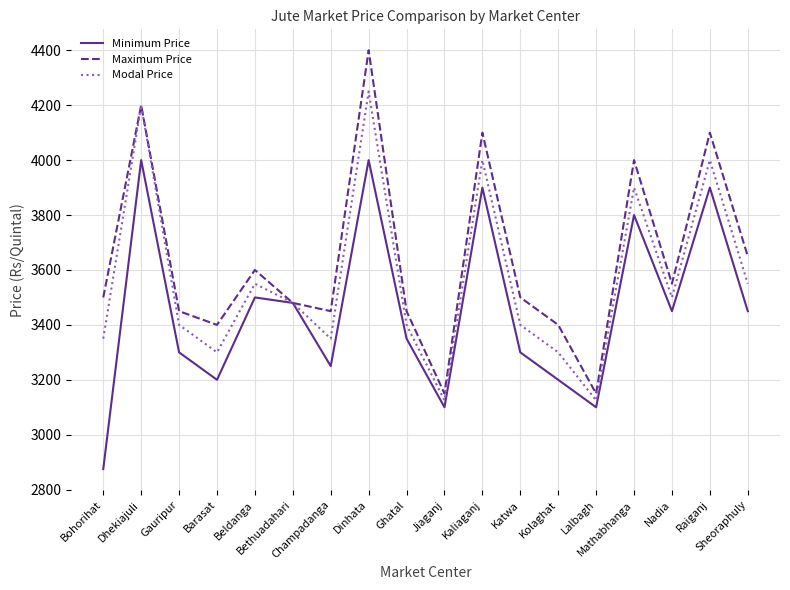

What is the highest value of the Modal Price series?

4250